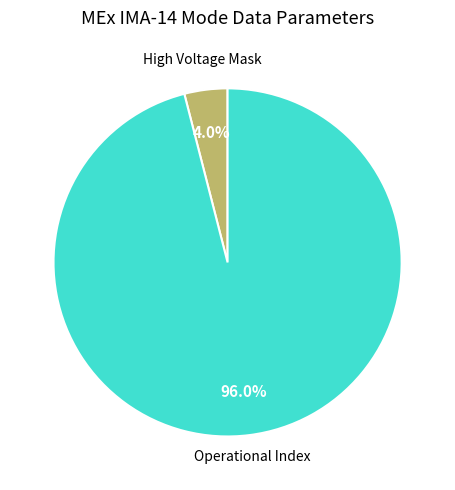

Is there a majority slice in this chart?

Yes